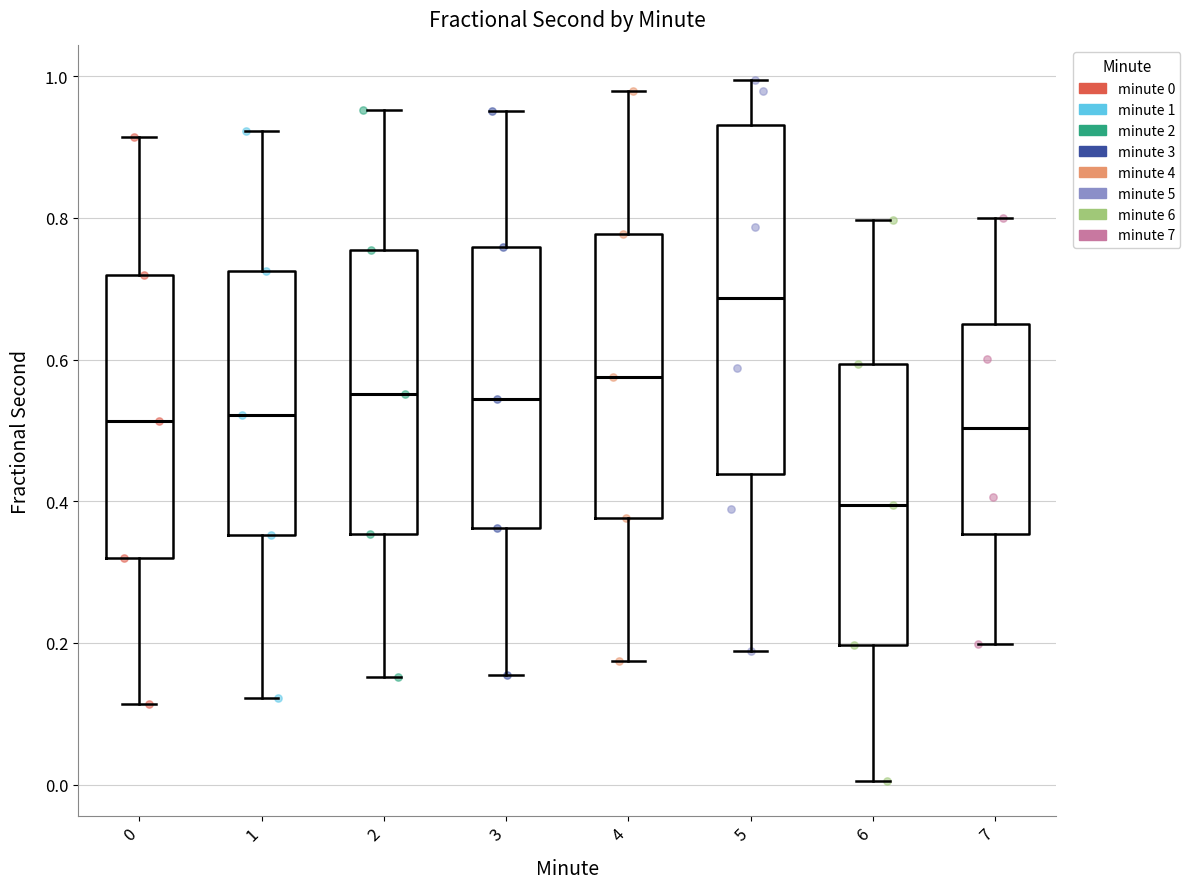

Which box has the lowest median line?

6